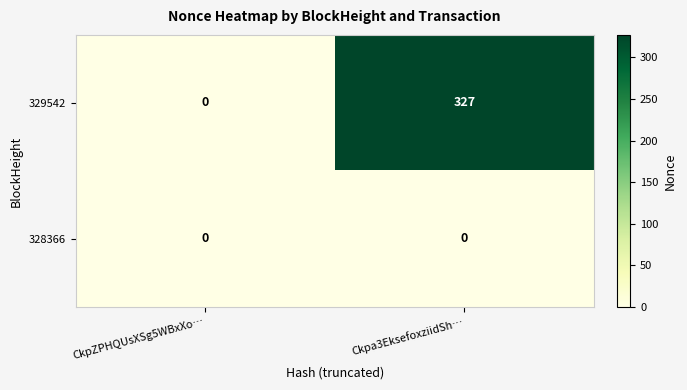

At how many categories does at least one series exceed 214?

1